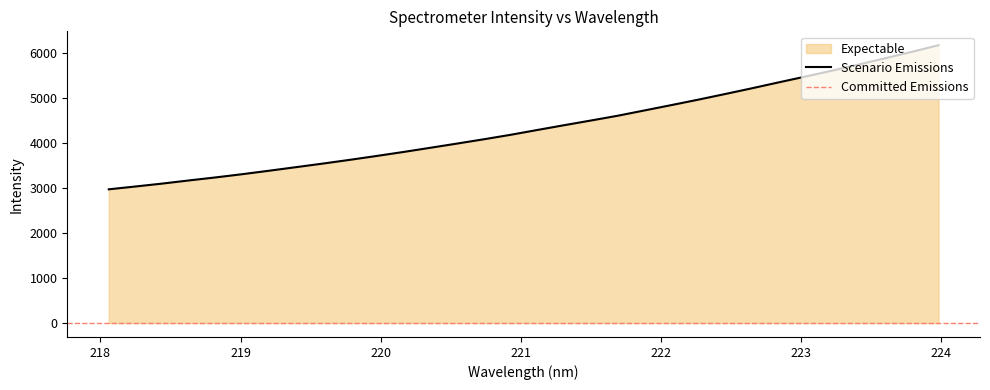

Count the number of categories in the chart.

32